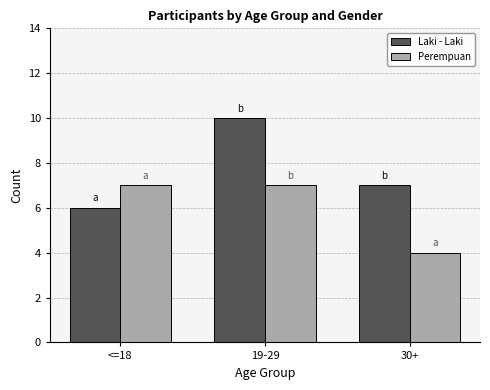

Rank the series by their maximum value, from highest to lowest.

Laki - Laki, Perempuan